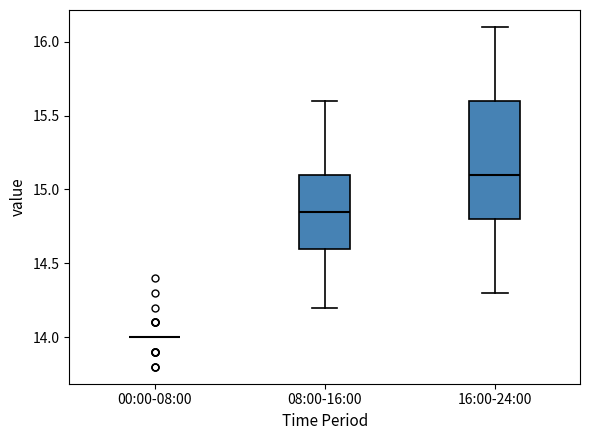

Comparing the boxes themselves (not the whiskers), which one is the tallest?

16:00-24:00